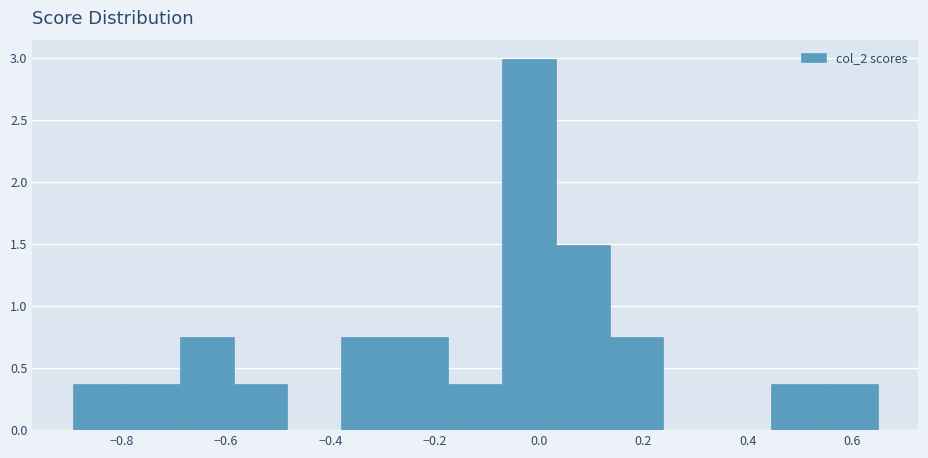

Reading left to right, list every bar in this chart as the range it spans on the x-axis followed by its height. Neither the bar edges nor the heights are printed on the chart, so give them approximately, as read against the axes.

-0.90 to -0.80: 0.35
-0.80 to -0.68: 0.35
-0.68 to -0.58: 0.75
-0.58 to -0.48: 0.35
-0.48 to -0.38: 0
-0.38 to -0.28: 0.75
-0.28 to -0.18: 0.75
-0.18 to -0.08: 0.35
-0.08 to 0.04: 3.00
0.04 to 0.14: 1.50
0.14 to 0.24: 0.75
0.24 to 0.34: 0
0.34 to 0.44: 0
0.44 to 0.54: 0.35
0.54 to 0.66: 0.35